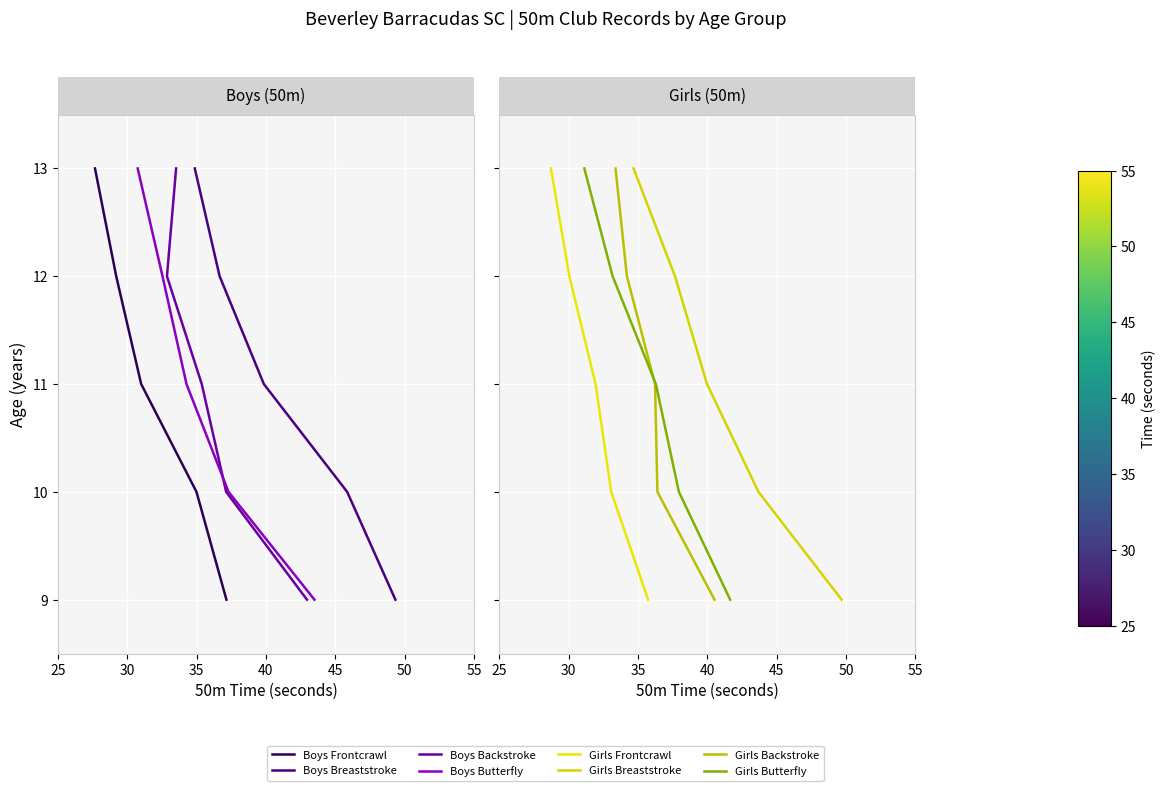

True or false: Girls Breaststroke and Girls Butterfly intersect in this chart.

False